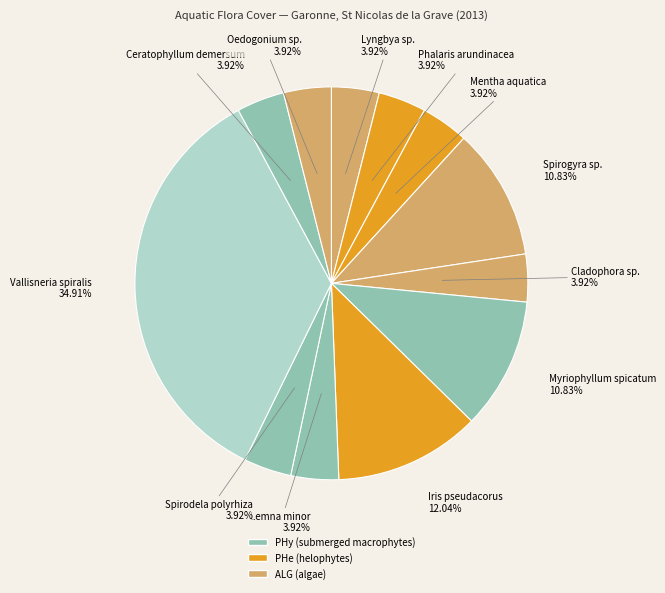

What is the smallest slice in the pie chart?

Lyngbya sp.